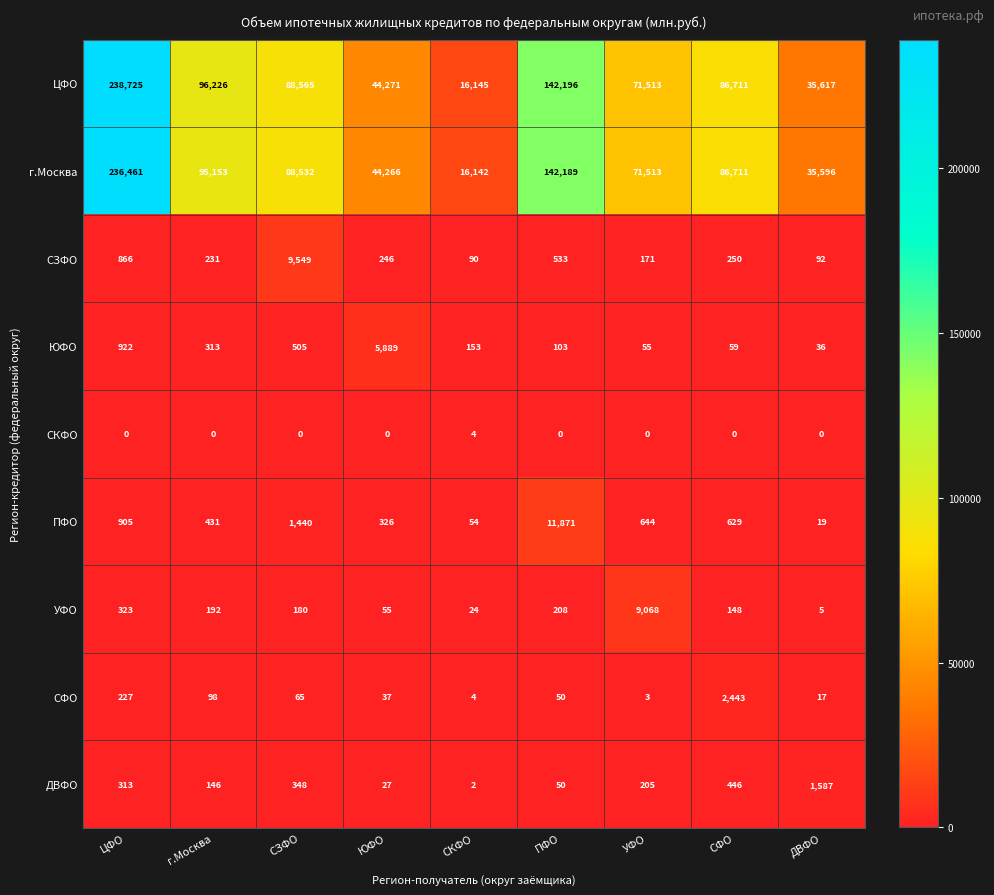

Is the value of ПФО at ЮФО greater than the value of г.Москва at ПФО?

No